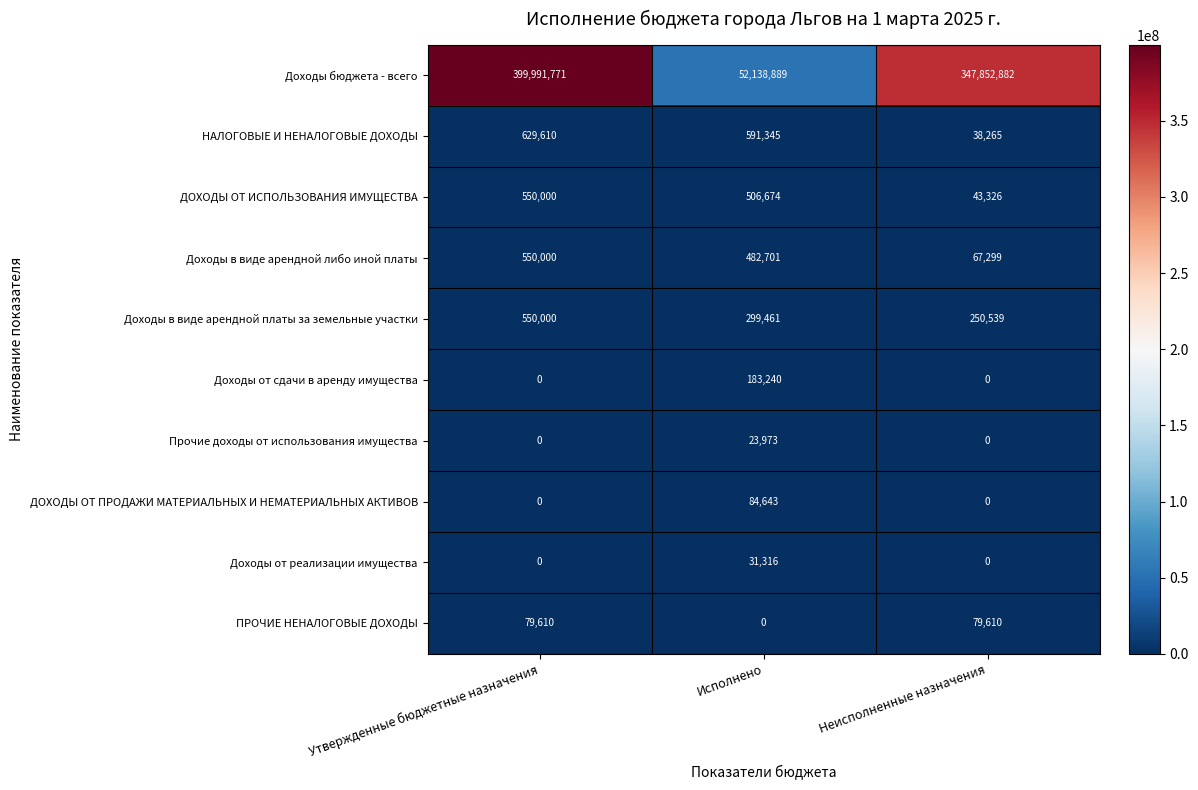

What is the total value across all series at Неисполненные назначения?

348331921